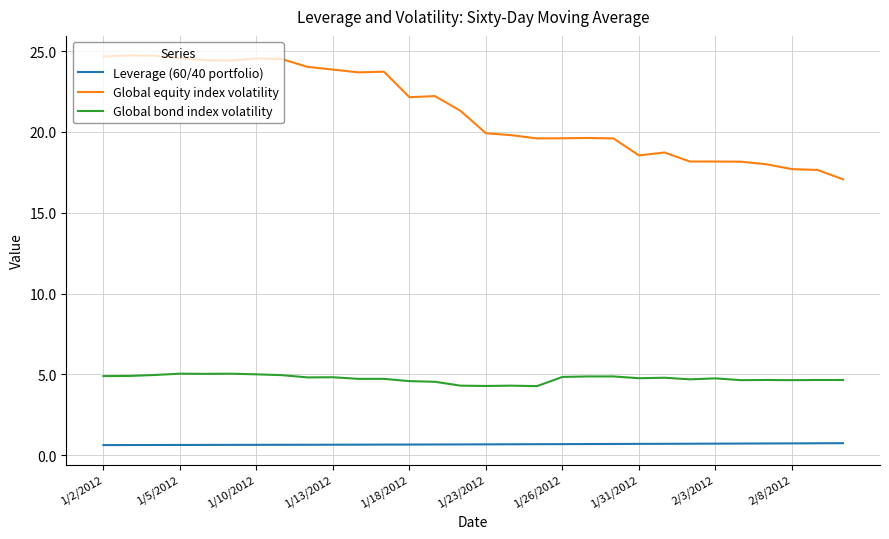

What is the greatest value displayed?

24.7